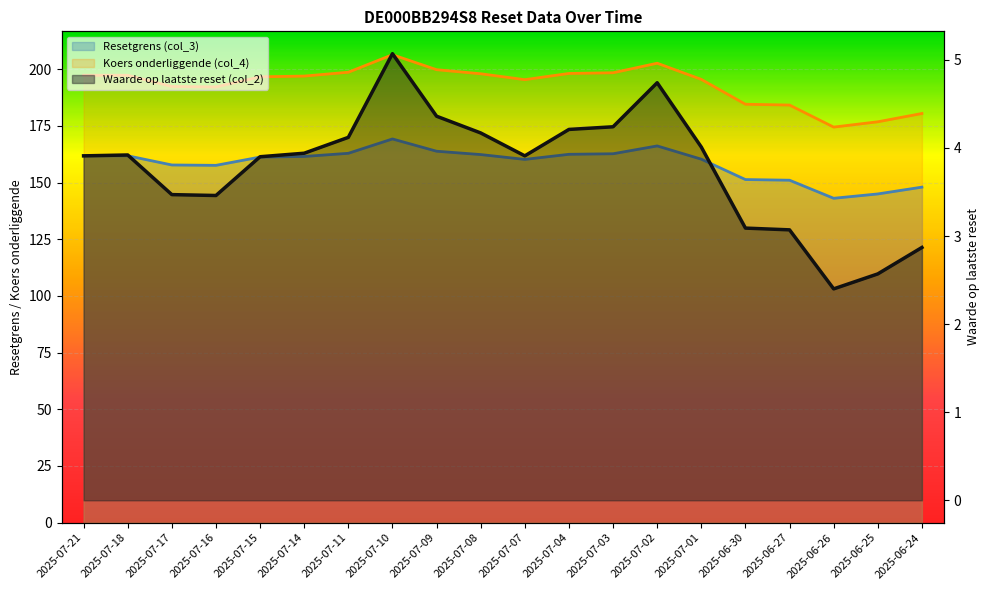

What are all the series names shown in the legend?

Resetgrens (col_3)_line, Koers onderliggende (col_4)_line, Waarde op laatste reset (col_2)_line